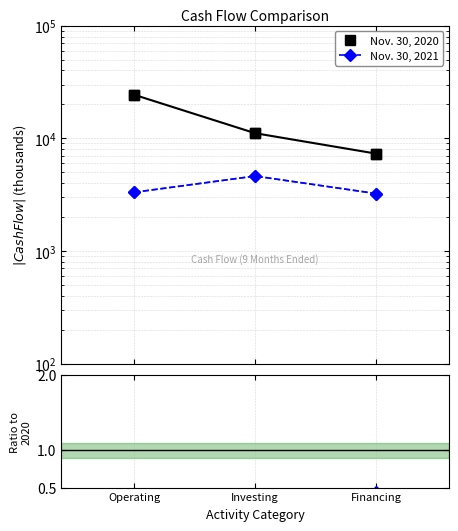

The Nov. 30, 2020 series shows 10779.3 at Financing. True or false?

False